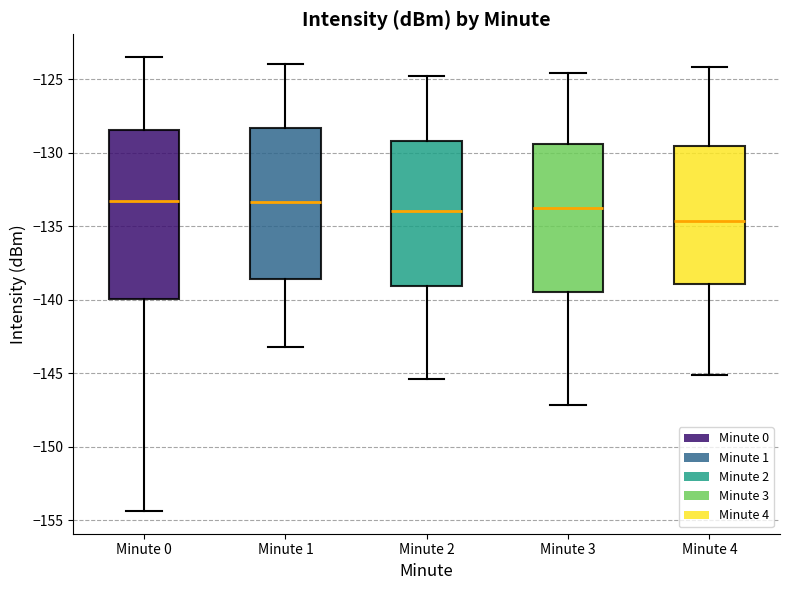

Reading left to right, read every box against the y-axis: the position of its median line, the range the box covers, and the ends of its whiskers. The values are not printed on the chart, so give them approximately, as read against the axis.

Minute 0: median -133.5, box -140.0 to -128.5, whiskers -154.5 to -123.5
Minute 1: median -133.5, box -138.5 to -128.5, whiskers -143.0 to -124.0
Minute 2: median -134.0, box -139.0 to -129.0, whiskers -145.5 to -125.0
Minute 3: median -133.5, box -139.5 to -129.5, whiskers -147.0 to -124.5
Minute 4: median -134.5, box -139.0 to -129.5, whiskers -145.0 to -124.0